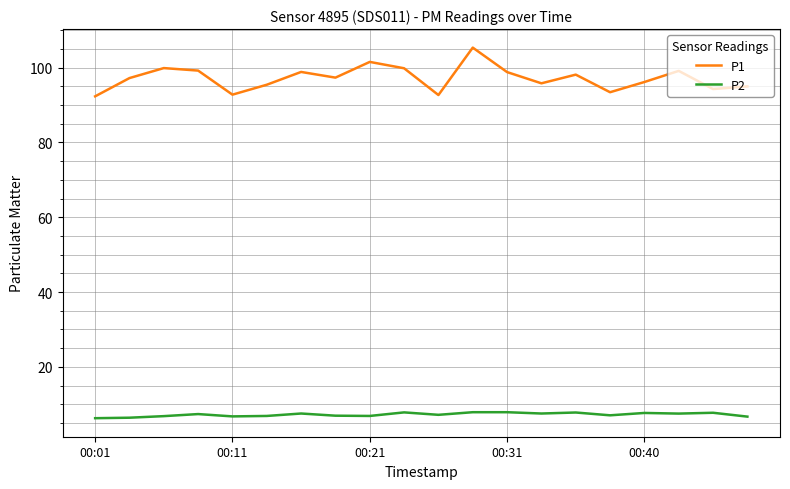

What is the minimum value for P1?

92.3